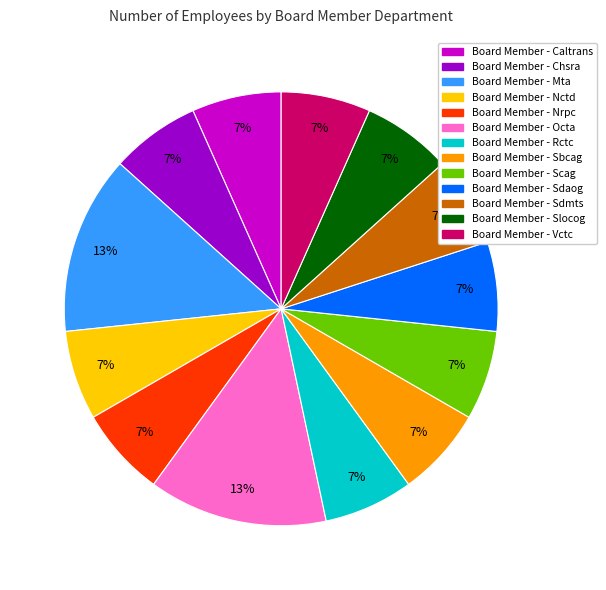

How many slices are in this pie chart?

13